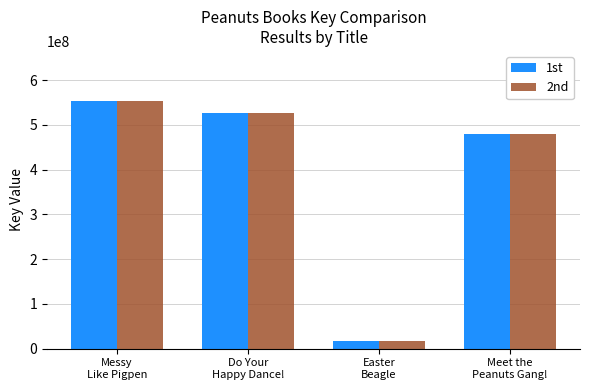

Are the bars horizontal?

No